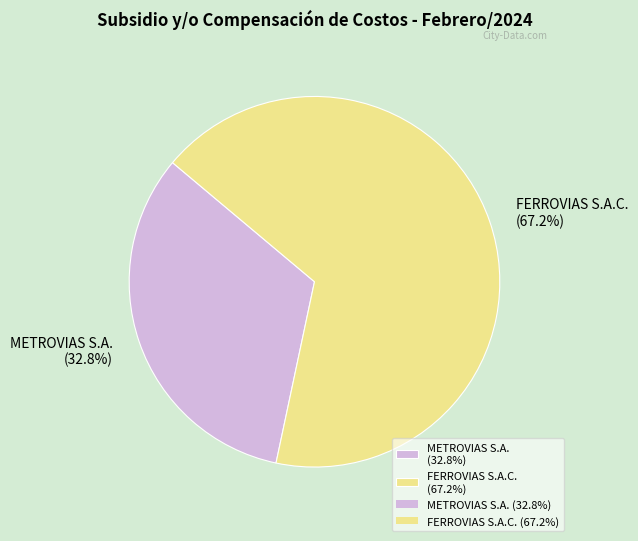

Does METROVIAS S.A. account for over 50% of the chart?

No